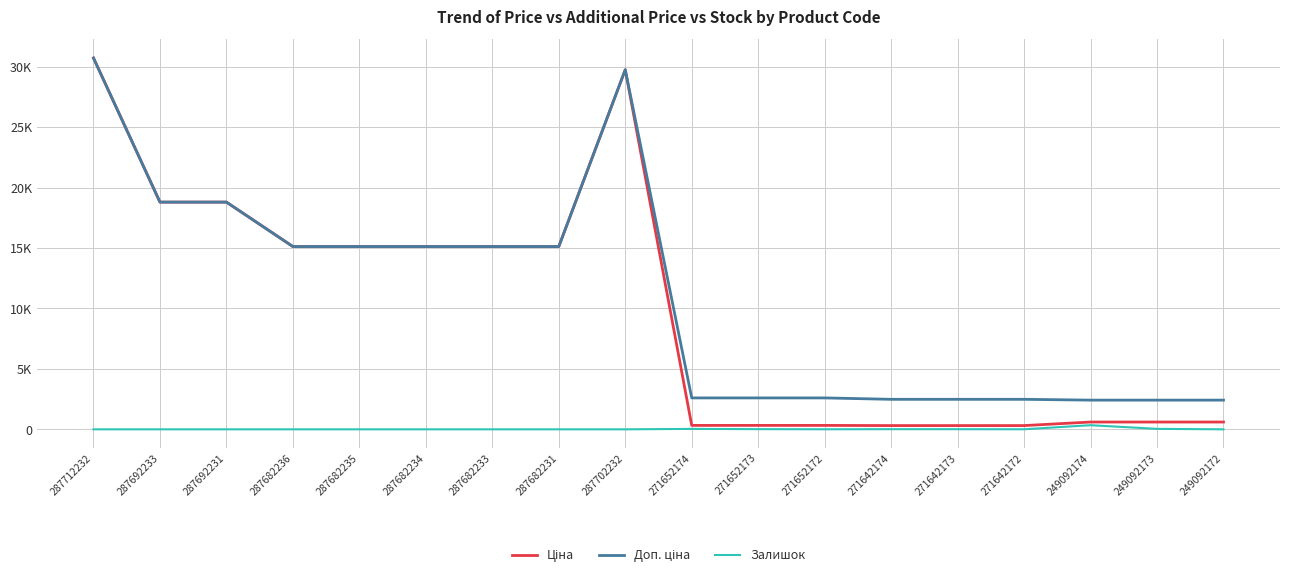

Rank the series by their maximum value, from highest to lowest.

Ціна, Доп. ціна, Залишок